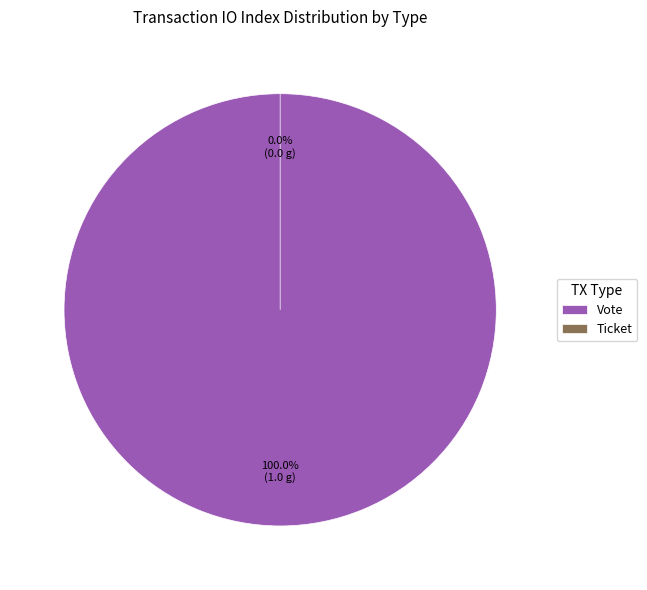

To the nearest percent, what is the difference between the largest and smallest slice percentages?

100%